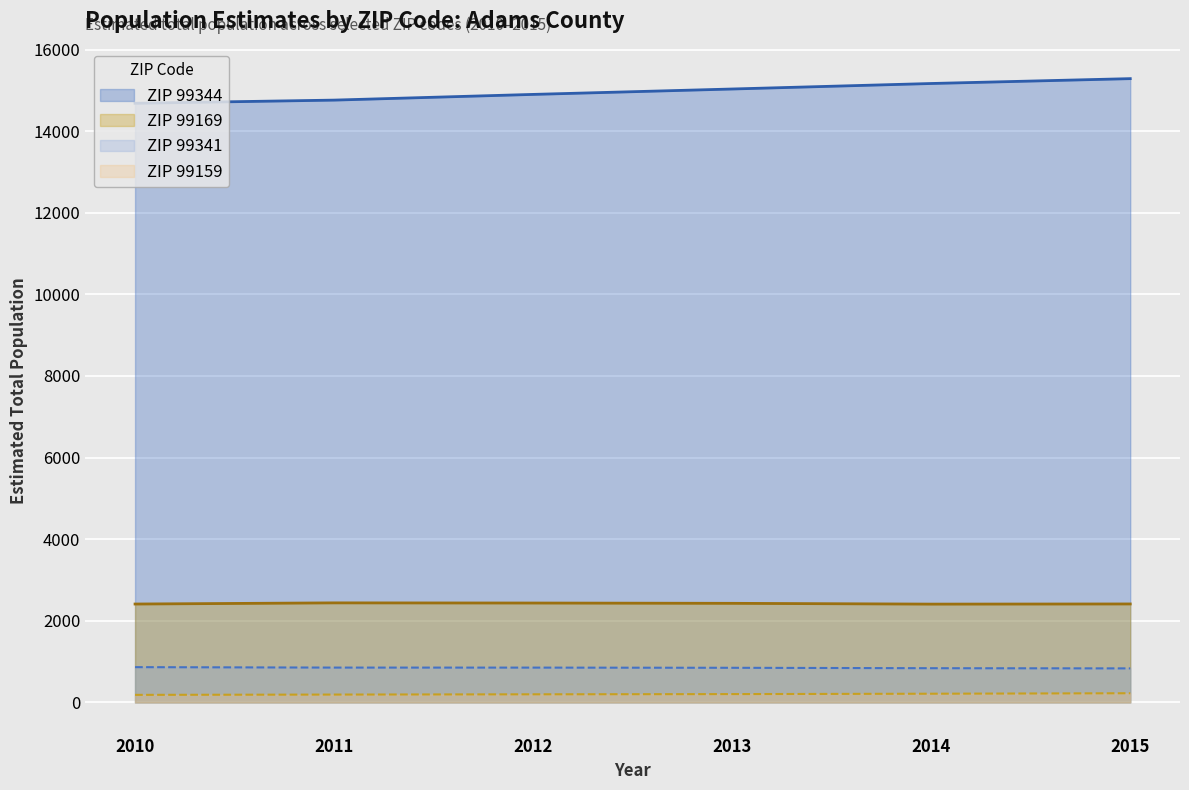

True or false: Adams_2010 and Adams_2014 cross at least once.

True